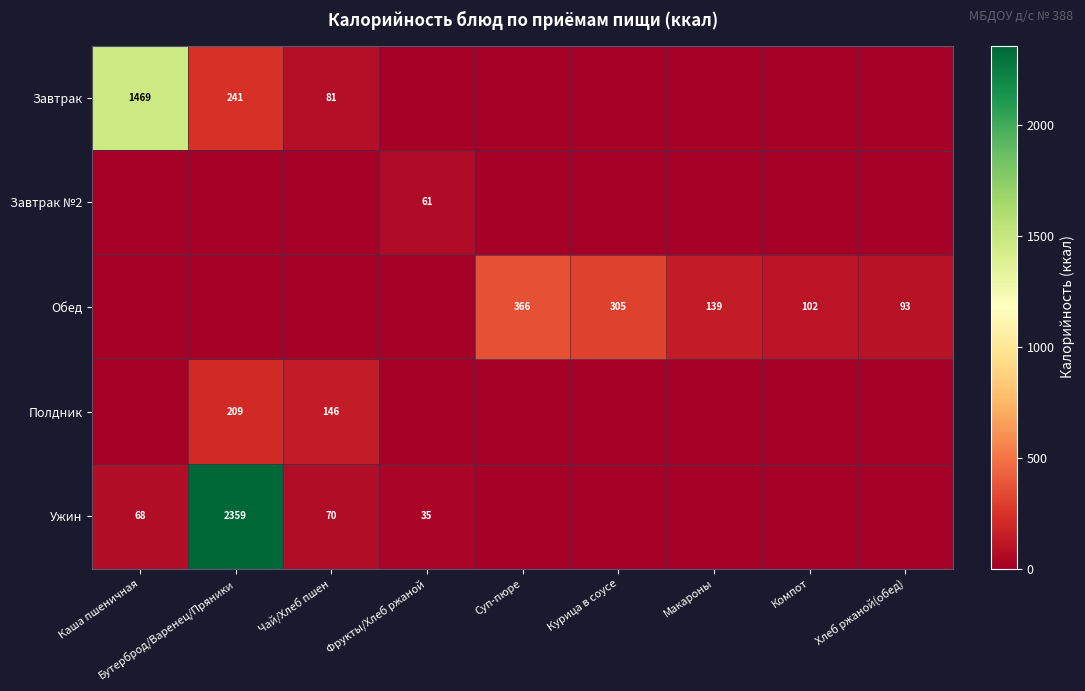

The Завтрак series shows 2638 at Каша пшеничная. True or false?

False